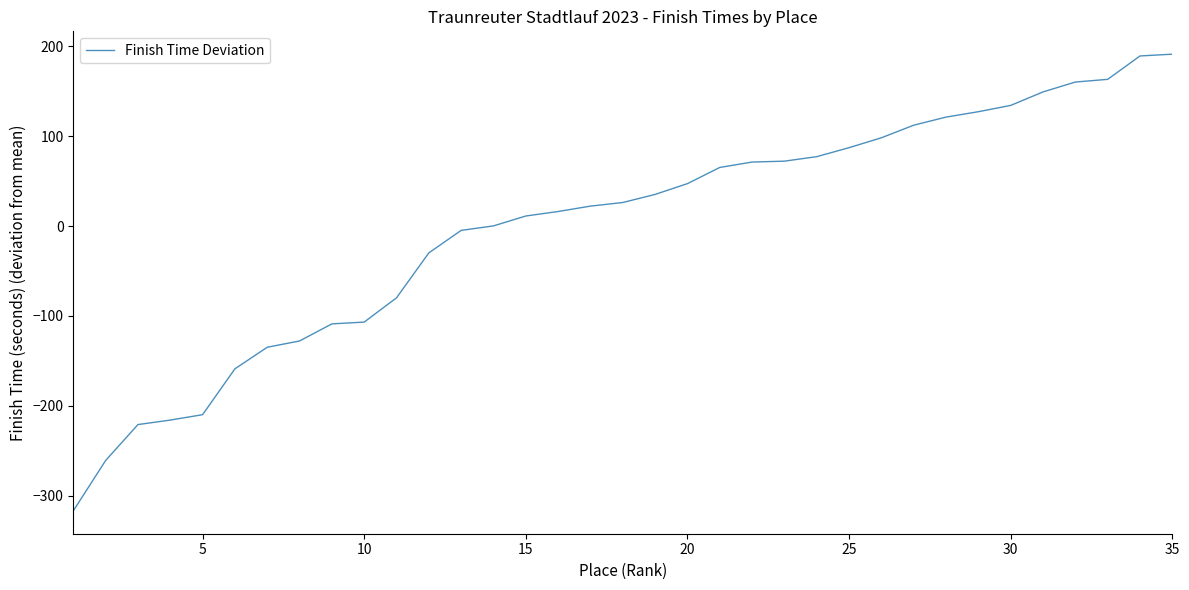

What is the difference between the maximum and minimum values?

508.0